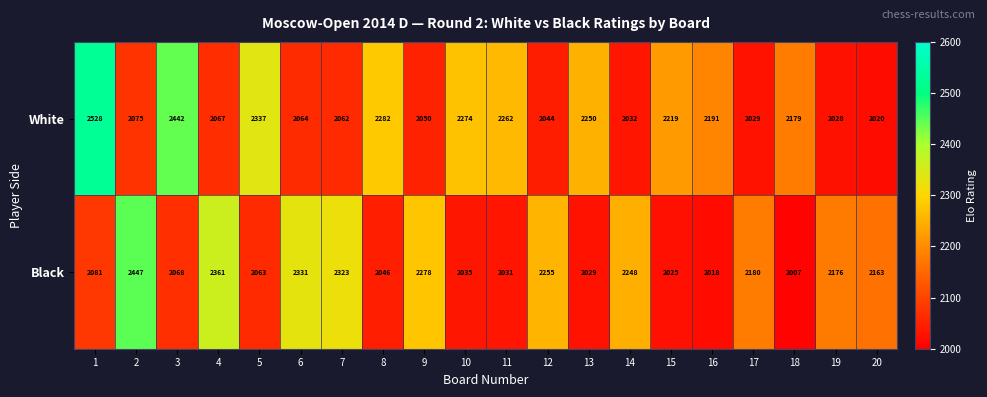

True or false: White has a value of 3878 at 8.

False